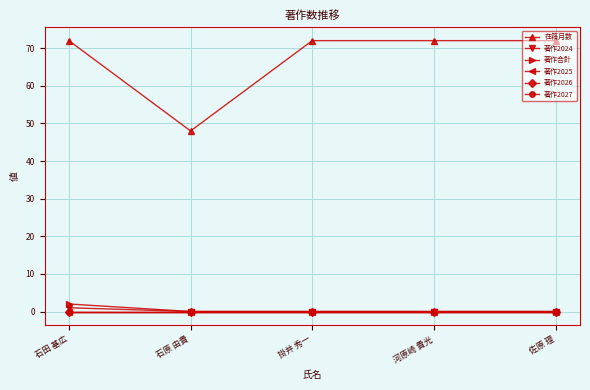

At which label does 在籍月数 reach its peak?

石田 基広